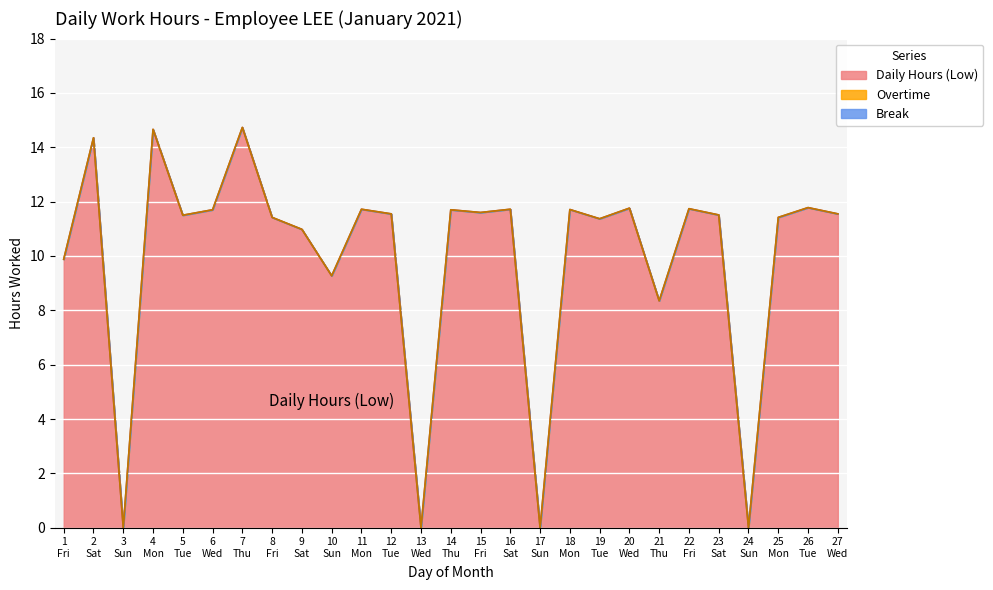

Reading left to right, transcribe all the data shown in this chart.

Daily Hours (Low): 9.9	14.3	0.0	14.7	11.5	11.7	14.7	11.4	11.0	9.3	11.7	11.6	0.0	11.7	11.6	11.7	0.0	11.7	11.4	11.8	8.3	11.7	11.5	0.0	11.4	11.8	11.6
Overtime: 0.0	0.0	0.0	0.0	0.0	0.0	0.0	0.0	0.0	0.0	0.0	0.0	0.0	0.0	0.0	0.0	0.0	0.0	0.0	0.0	0.0	0.0	0.0	0.0	0.0	0.0	0.0
Break: 0.0	0.0	0.0	0.0	0.0	0.0	0.0	0.0	0.0	0.0	0.0	0.0	0.0	0.0	0.0	0.0	0.0	0.0	0.0	0.0	0.0	0.0	0.0	0.0	0.0	0.0	0.0